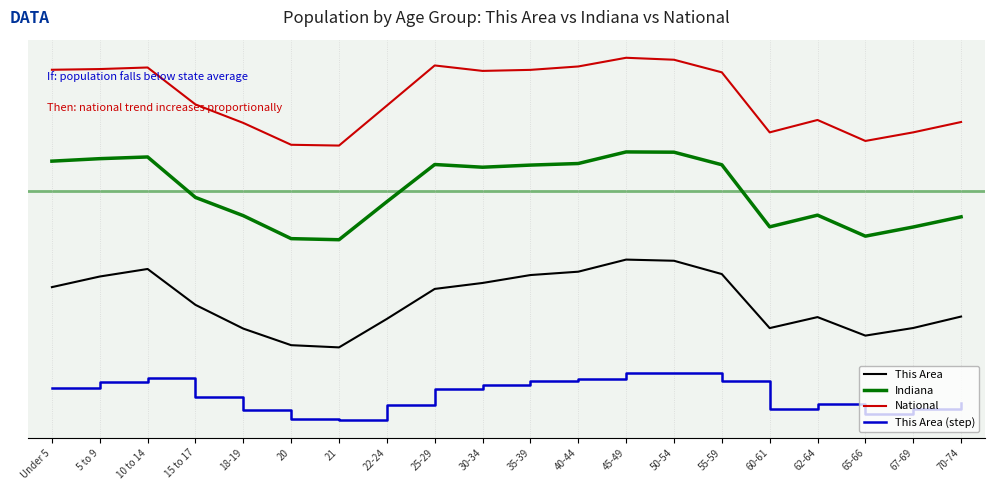

What is the approximate value of Indiana at 45-49?

0.5